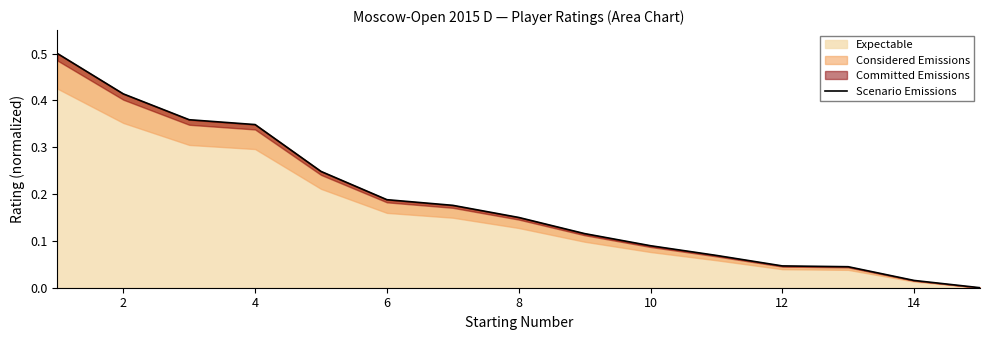

The Expectable series shows 0.0 at 6. True or false?

False